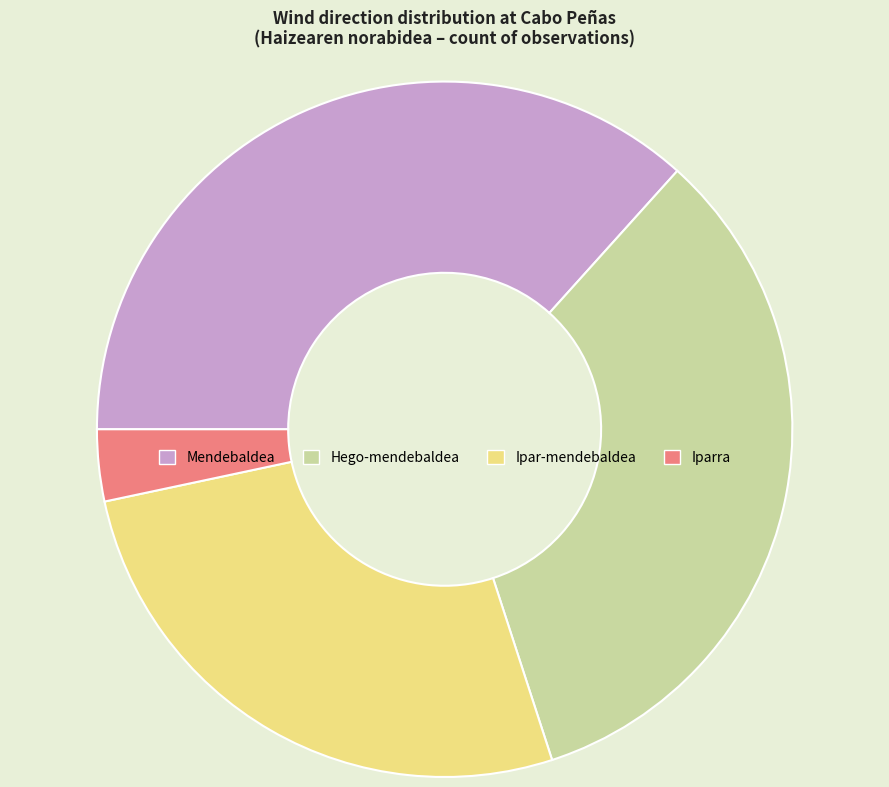

Is Mendebaldea the majority of the pie?

No